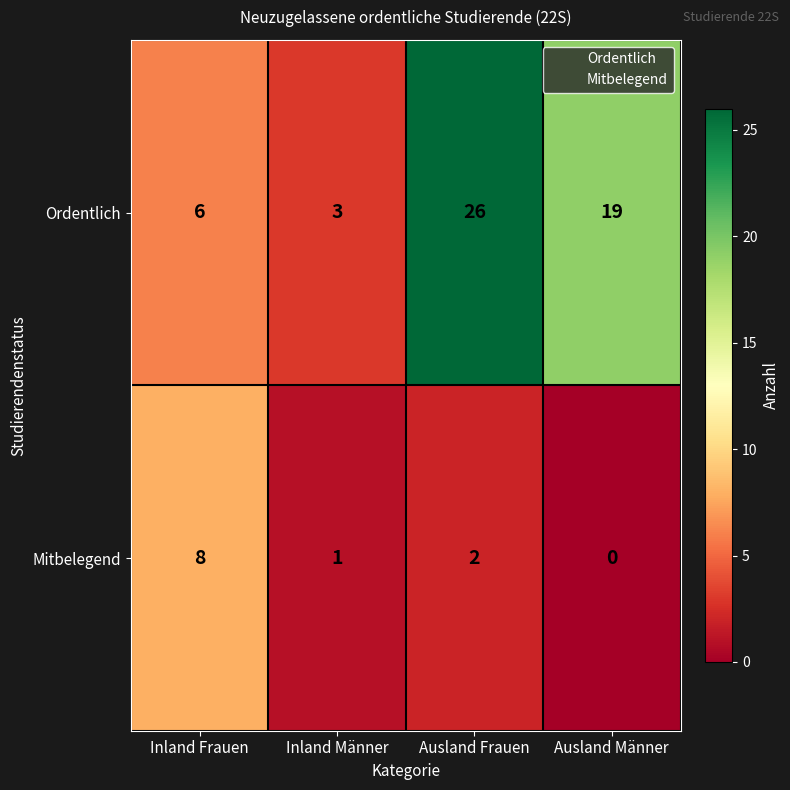

The Mitbelegend series shows 4 at Ausland Männer. True or false?

False